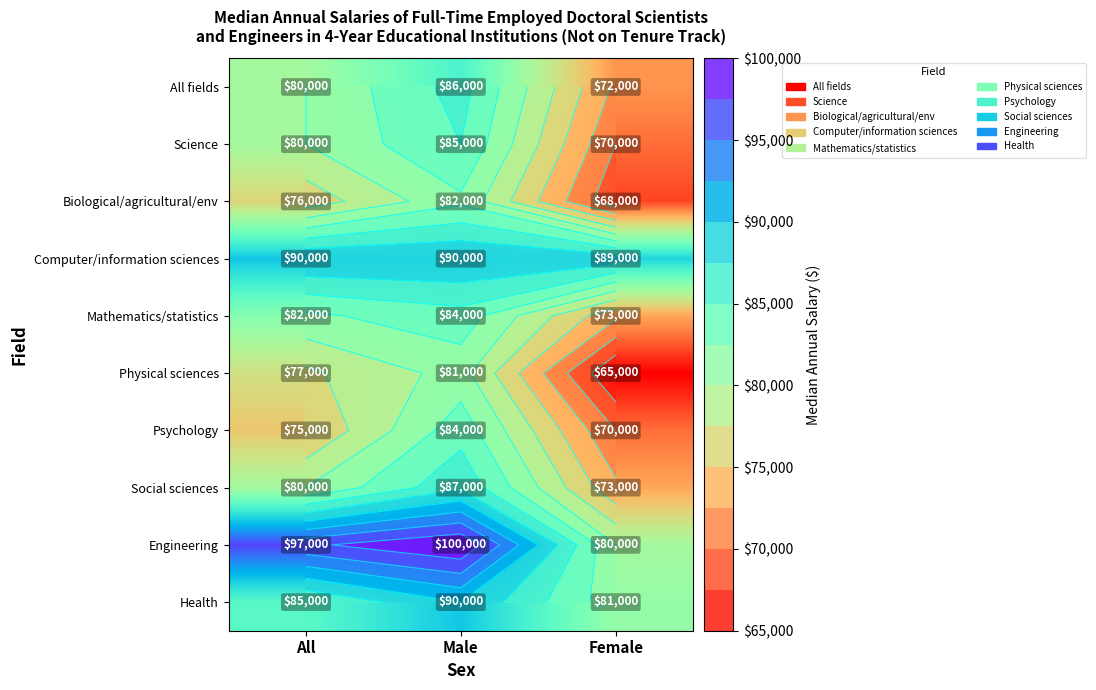

List the labels in order of All fields value, largest first.

Male, All, Female